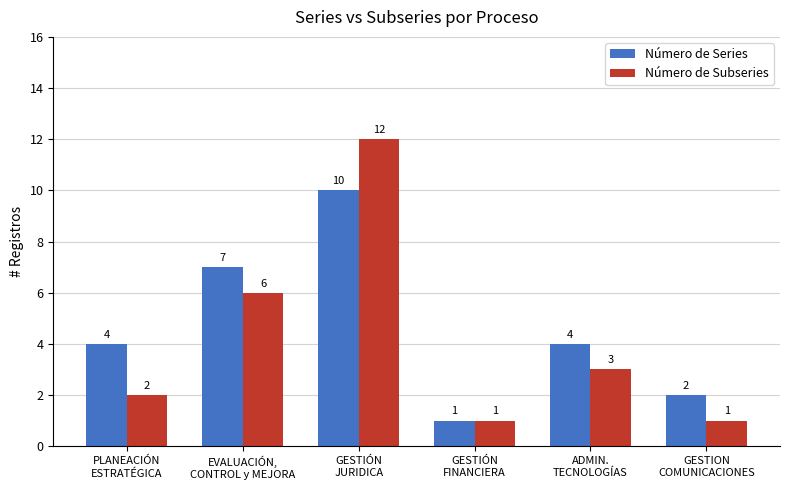

What is the greatest value displayed?

12